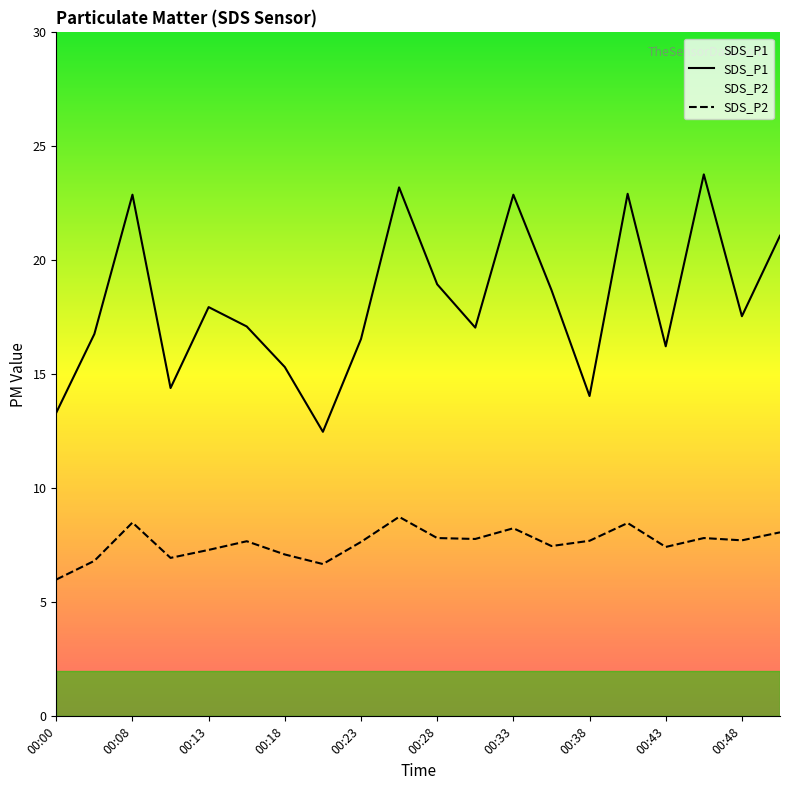

What is the difference between the maximum and minimum values in the SDS_P1 series?

11.3